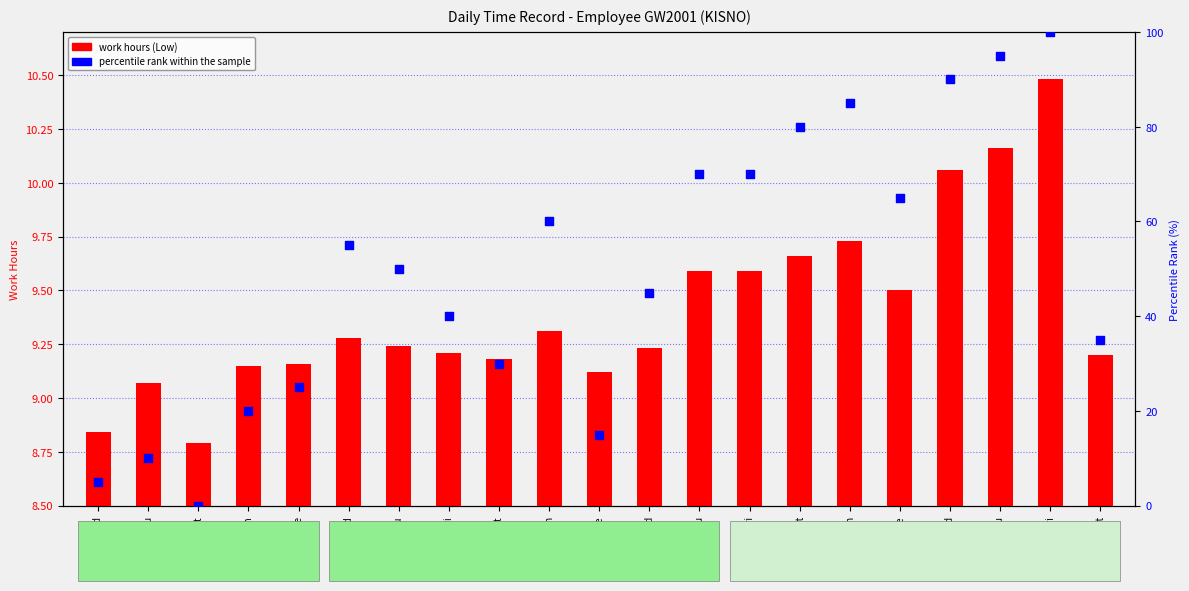

Which series contains the highest Y value?

percentile rank within sample